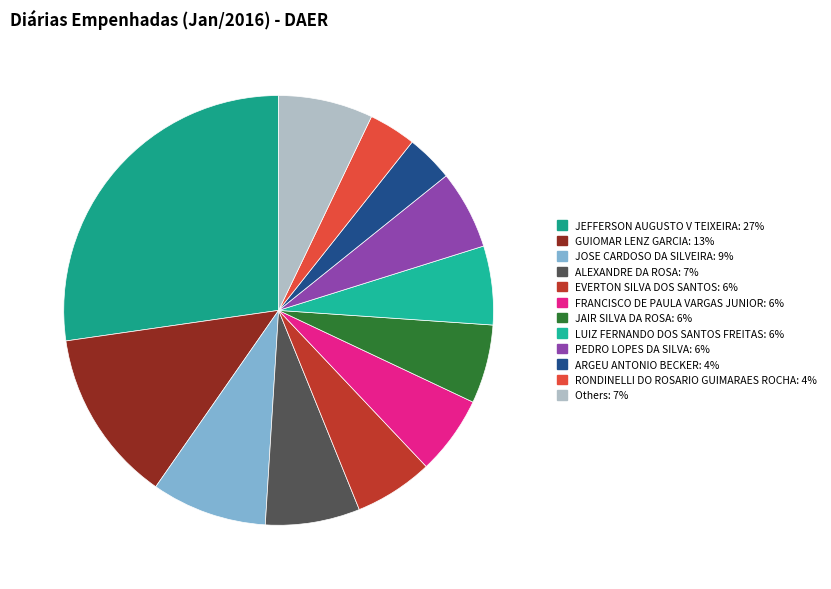

Count the number of slices in the pie.

12